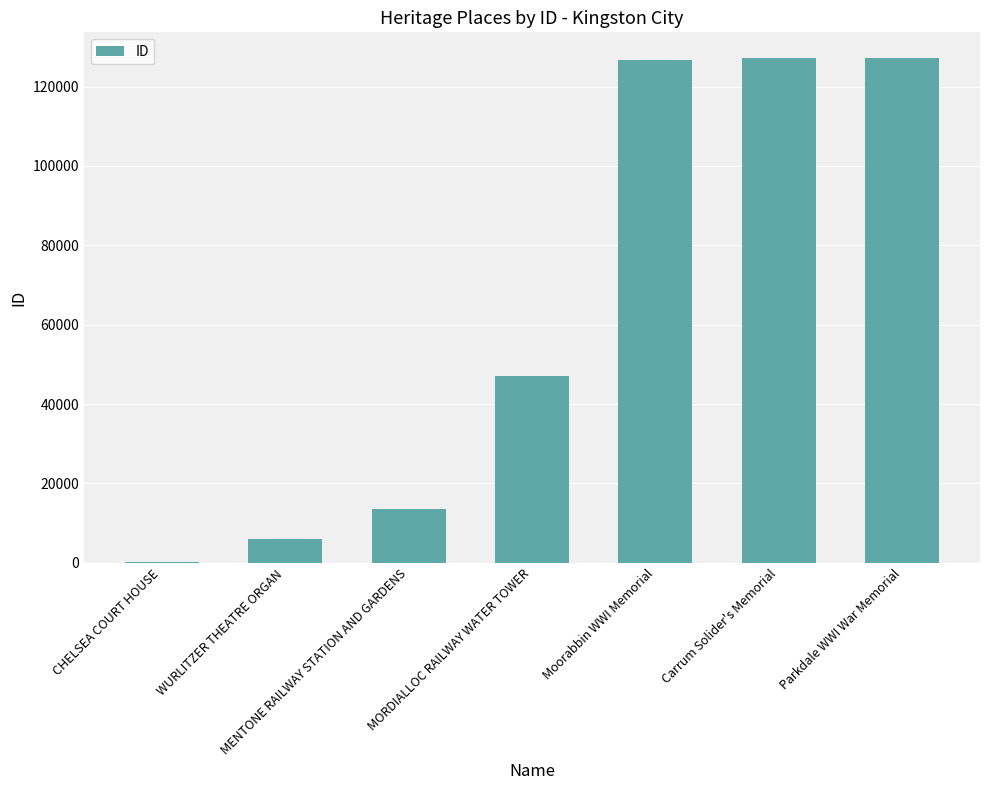

Which has a higher value, WURLITZER THEATRE ORGAN or MORDIALLOC RAILWAY WATER TOWER?

MORDIALLOC RAILWAY WATER TOWER